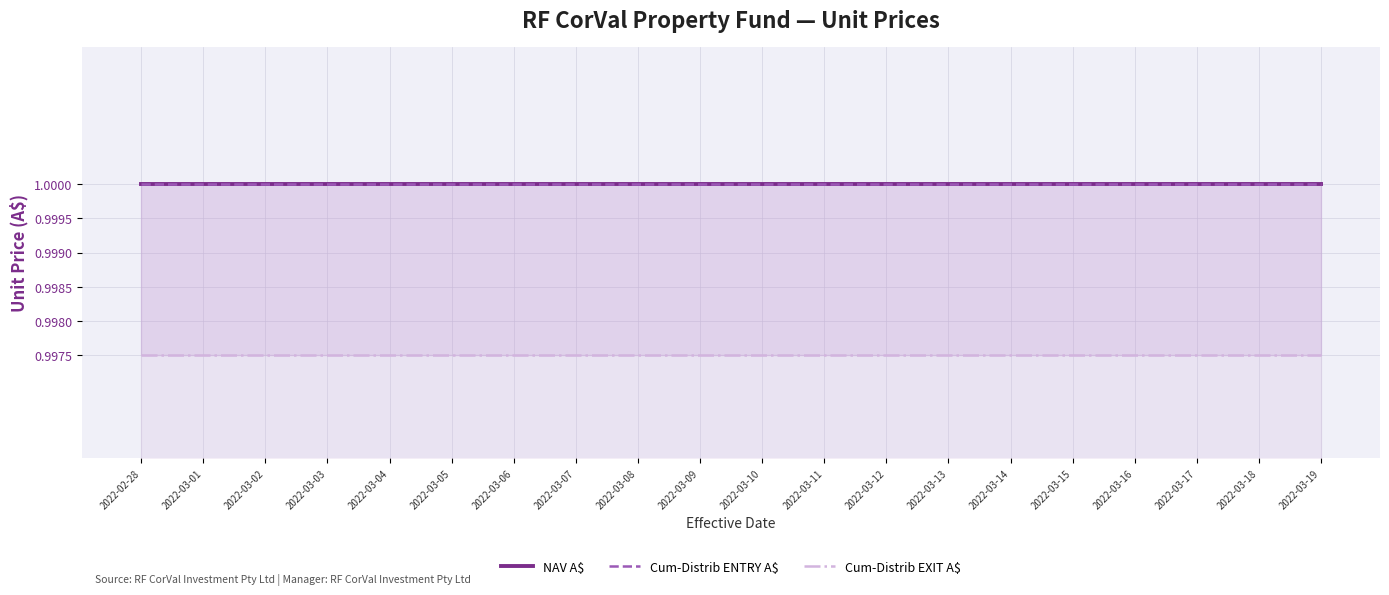

What are all the series names shown in the legend?

NAV A$, Cum-Distrib ENTRY A$, Cum-Distrib EXIT A$